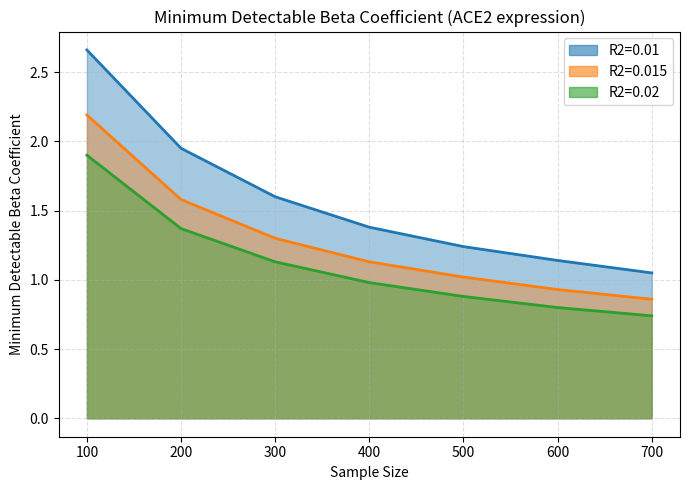

Rank the categories by R2=0.02 value from highest to lowest.

100, 200, 300, 400, 500, 600, 700